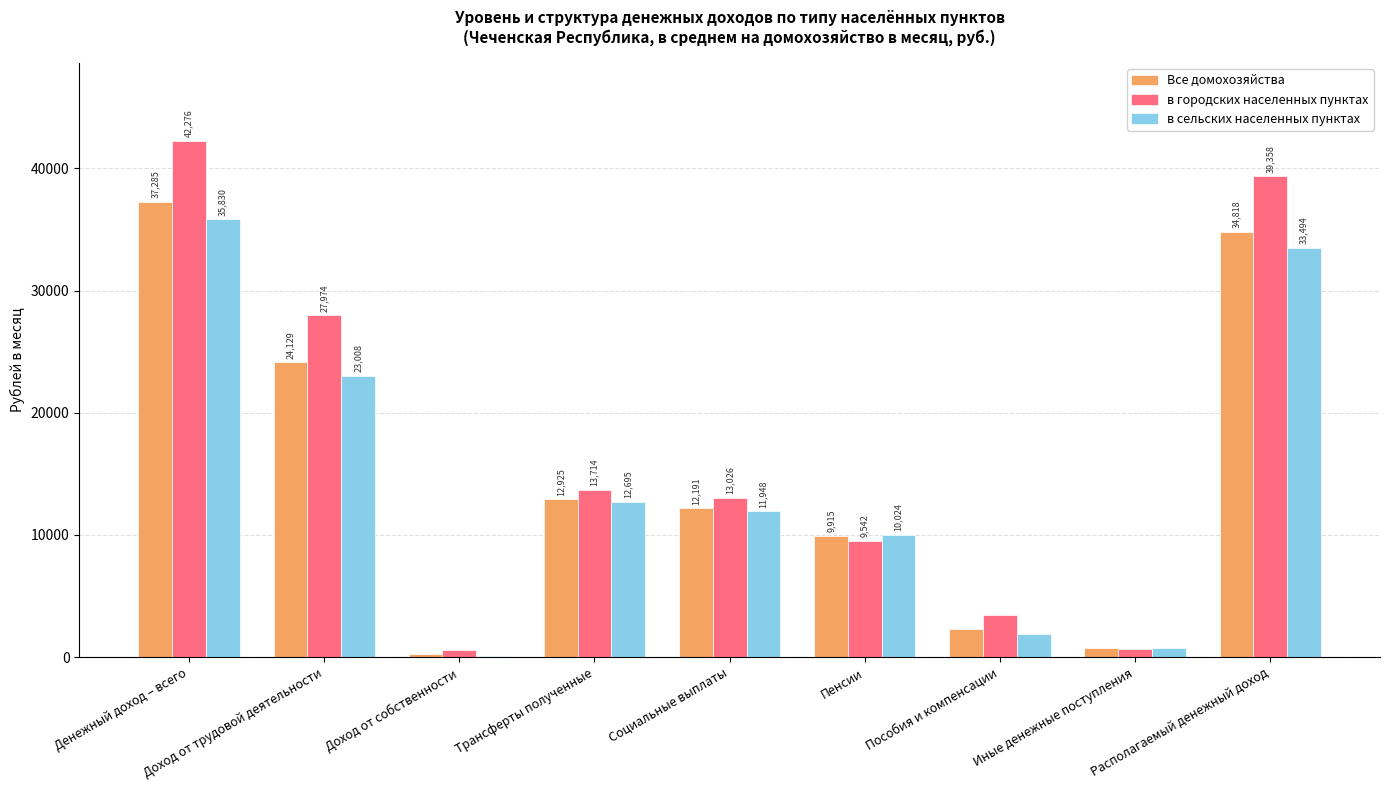

What is the maximum value for в городских населенных пунктах?

42275.6